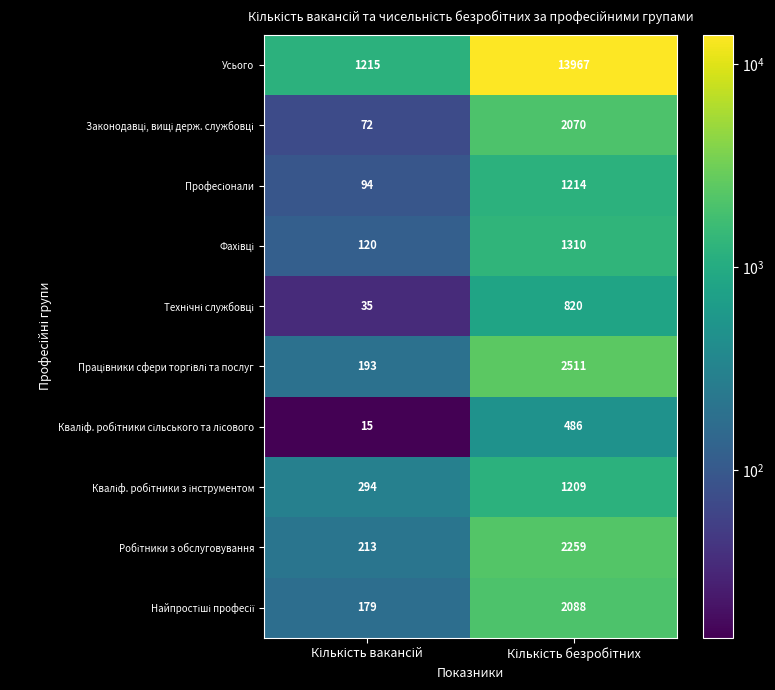

What is the greatest value displayed?

13967